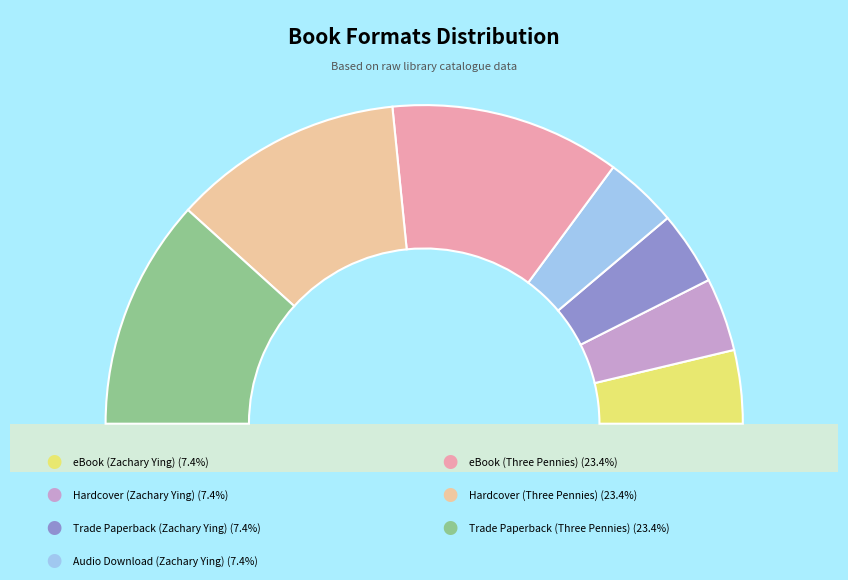

What percentage do eBook (Zachary Ying) and Trade Paperback (Three Pennies) together represent?

30.9%